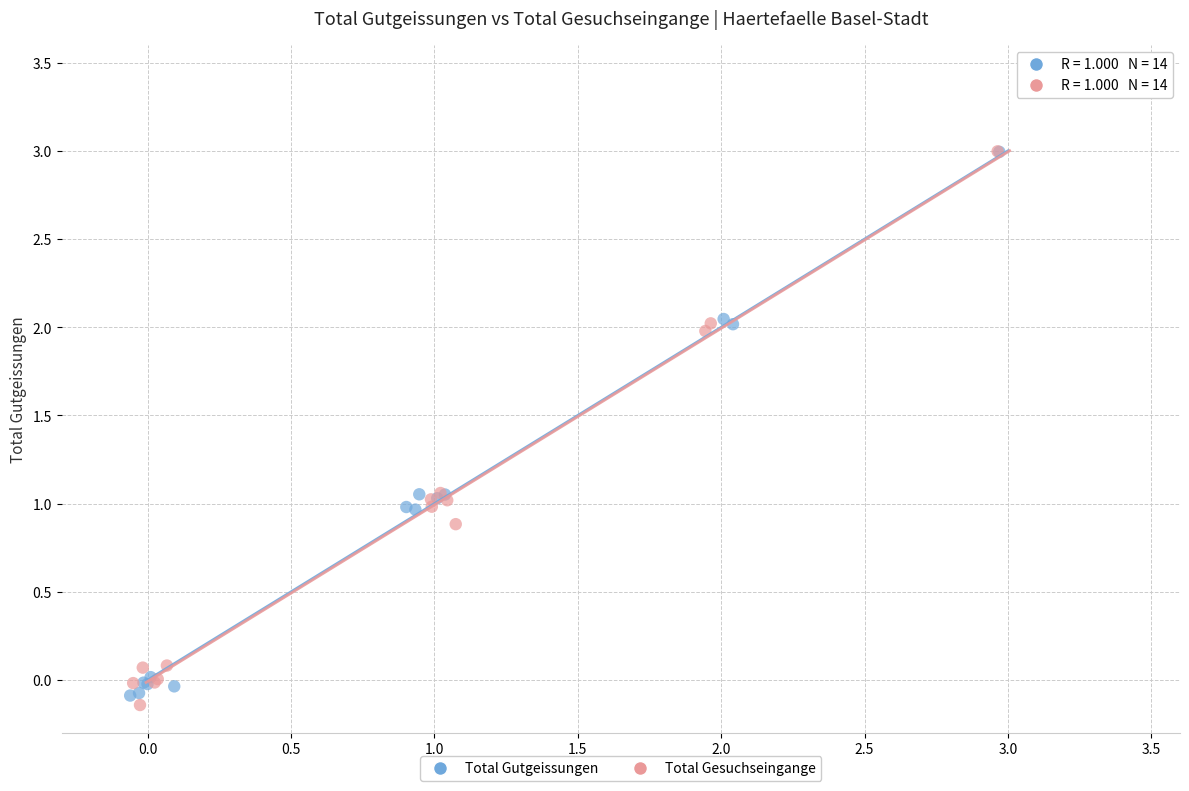

What are all the series names shown in the legend?

Total Gutgeissungen, Total Gesuchseingange